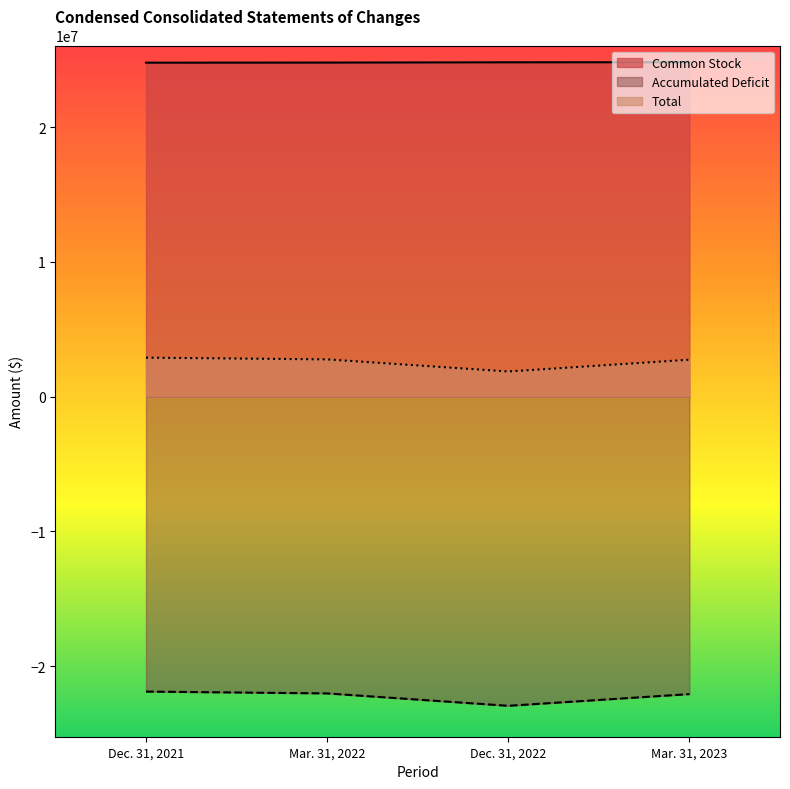

What is the label of the 3rd point from the right?

Mar. 31, 2022